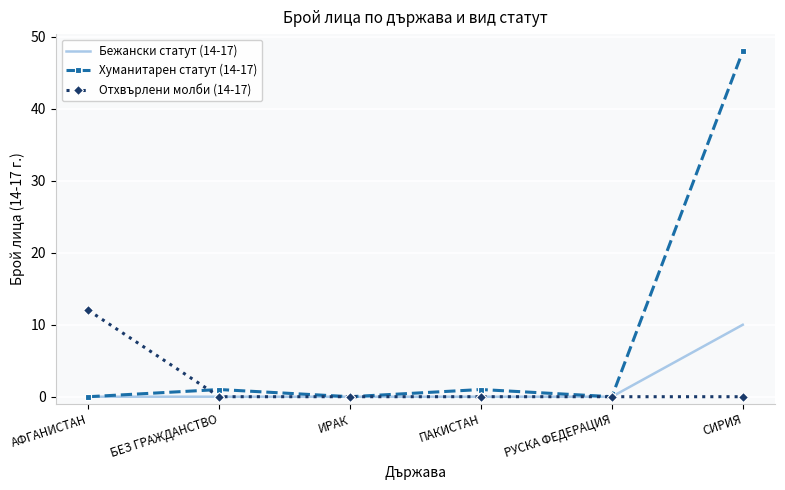

At СИРИЯ, list the series in order from largest to smallest.

Хуманитарен статут (14-17), Бежански статут (14-17), Отхвърлени молби (14-17)